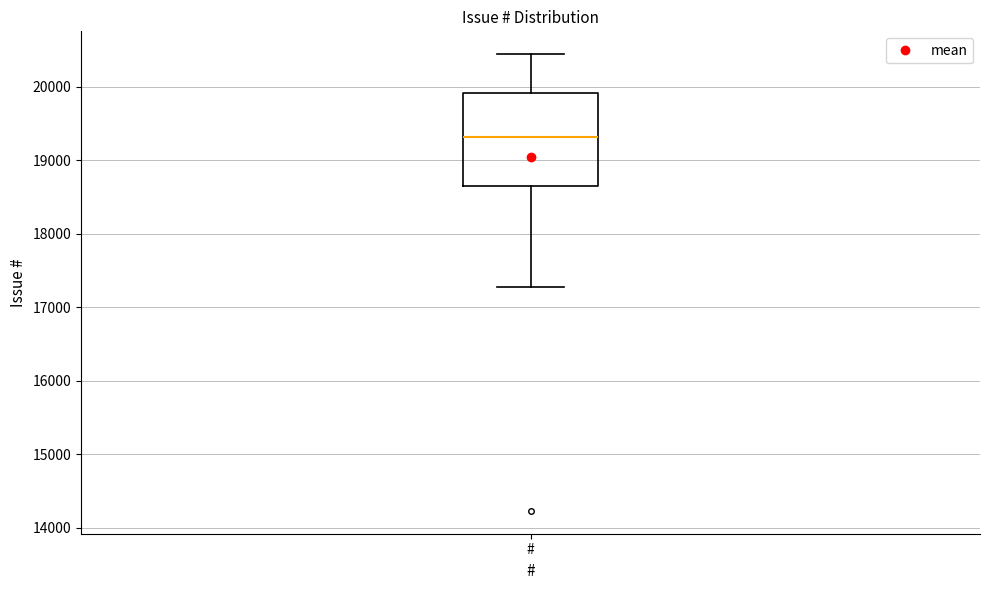

Transcribe this box plot: give where the median line is, the range the box spans, and where the two whiskers end, as read against the y-axis. The values are not printed on the chart, so give them approximately, as read against the axis.

median 19300, box 18700 to 19900, whiskers 17300 to 20400